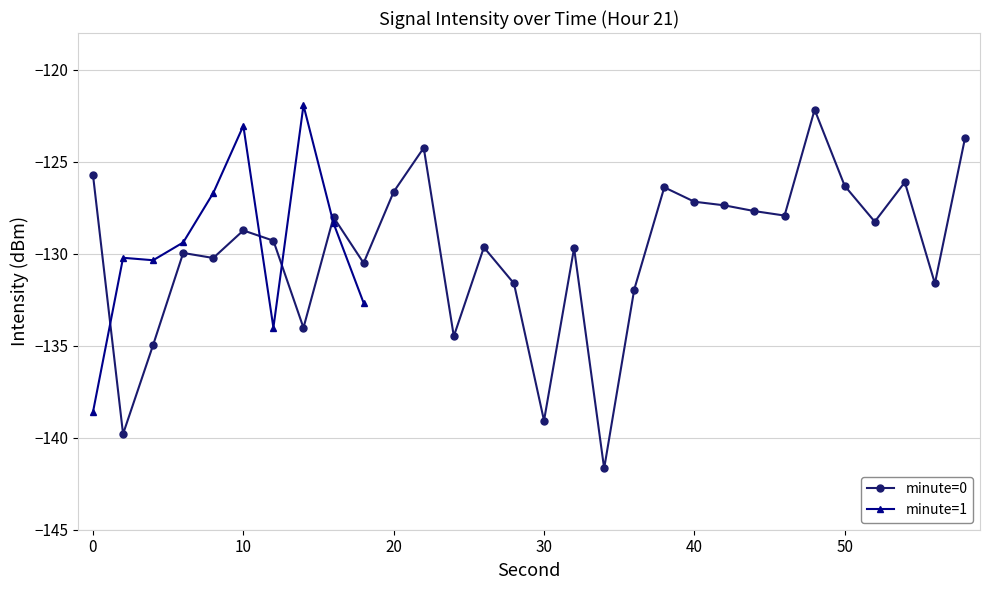

Is it true that minute=0 (sec 0-58) equals -131.6 at 28?

True